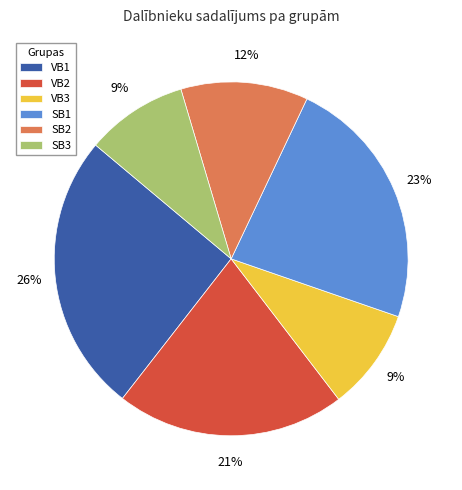

To the nearest percent, what is the average slice percentage?

17%